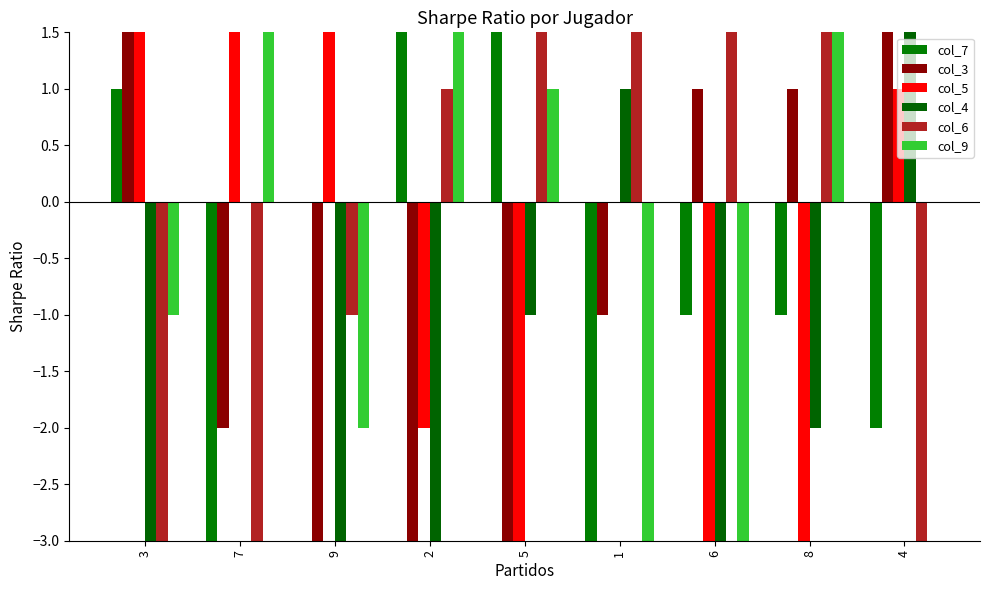

Read the col_5 value at 3.

3